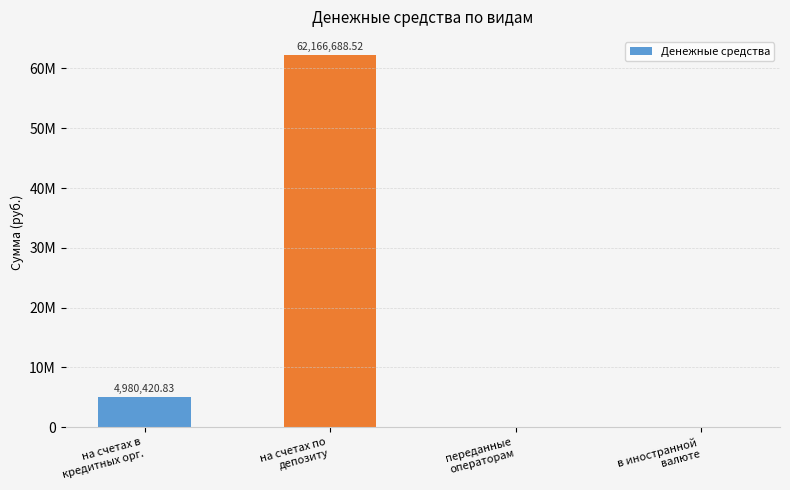

What is the sum of all values?

67147109.4